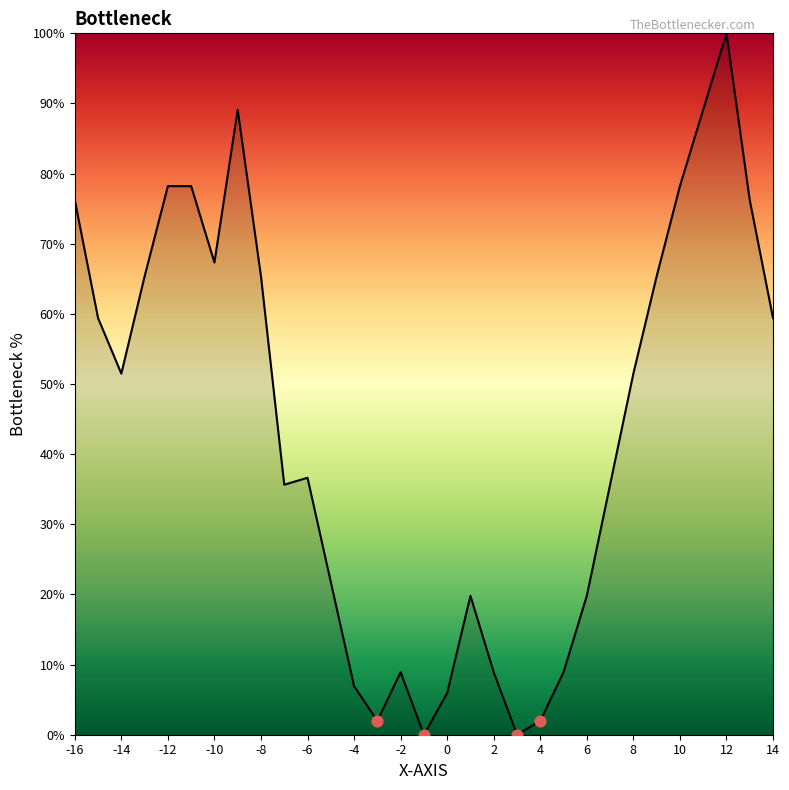

What is the greatest value displayed?

100.0